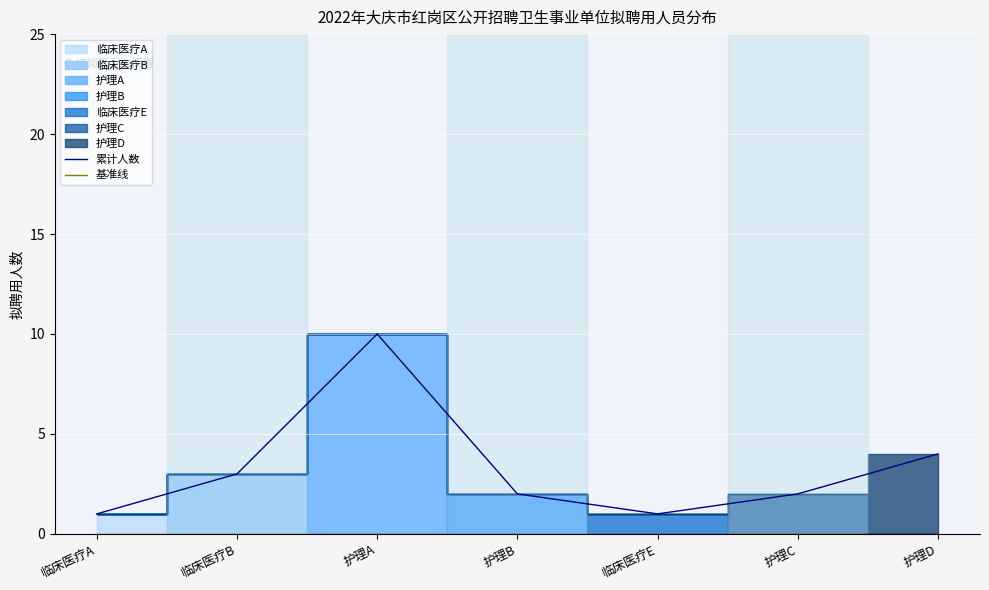

What is the average value of the 累计人数 series?

3